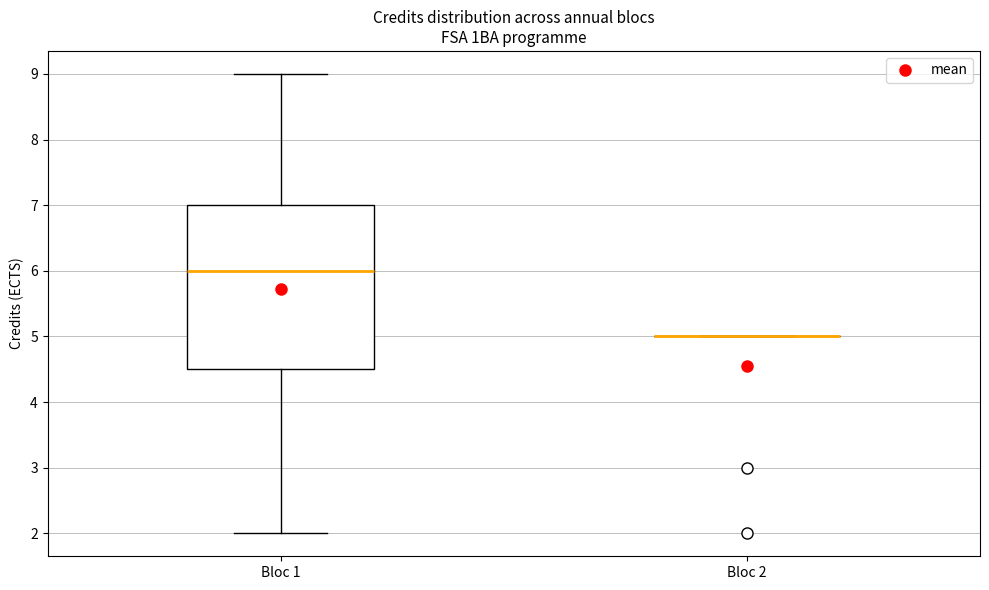

Reading left to right, read every box against the y-axis: the position of its median line, the range the box covers, and the ends of its whiskers. The values are not printed on the chart, so give them approximately, as read against the axis.

Bloc 1: median 6.0, box 4.5 to 7.0, whiskers 2.0 to 9.0
Bloc 2: box collapsed to a line at 5.0, whiskers 5.0 to 5.0